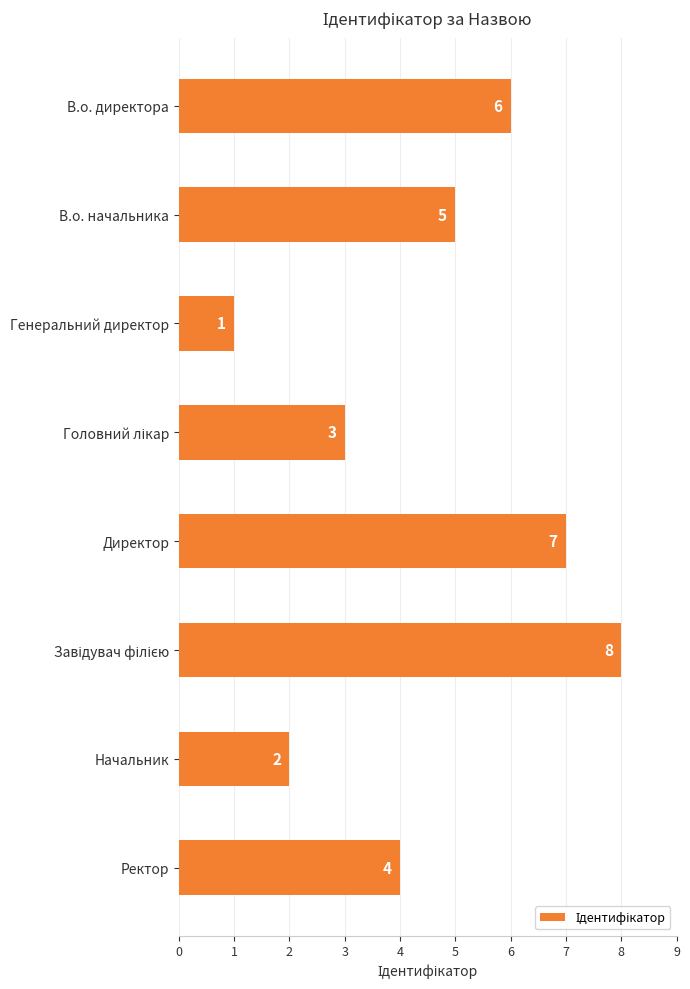

Reading bottom to top, transcribe all the data shown in this chart.

4	2	8	7	3	1	5	6